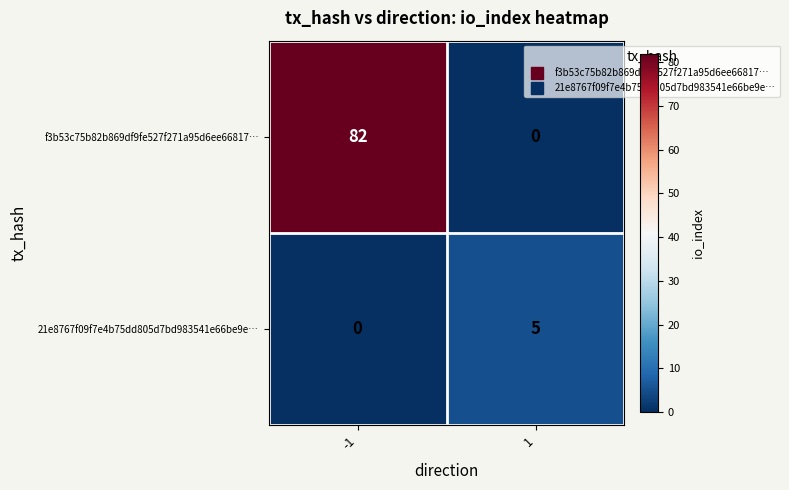

What is the total value across all series at -1?

82